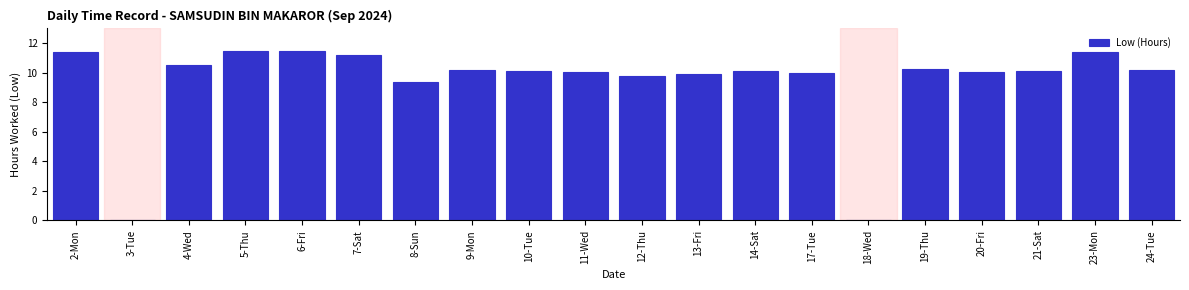

Which has a higher value, 21-Sat or 5-Thu?

5-Thu